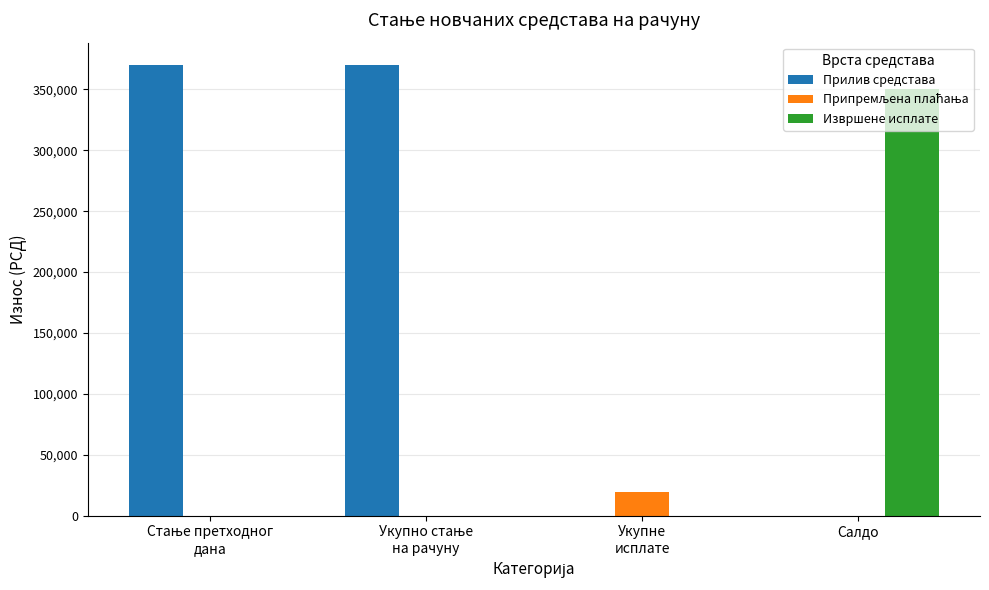

Which series has the largest total across all categories?

Прилив средстава